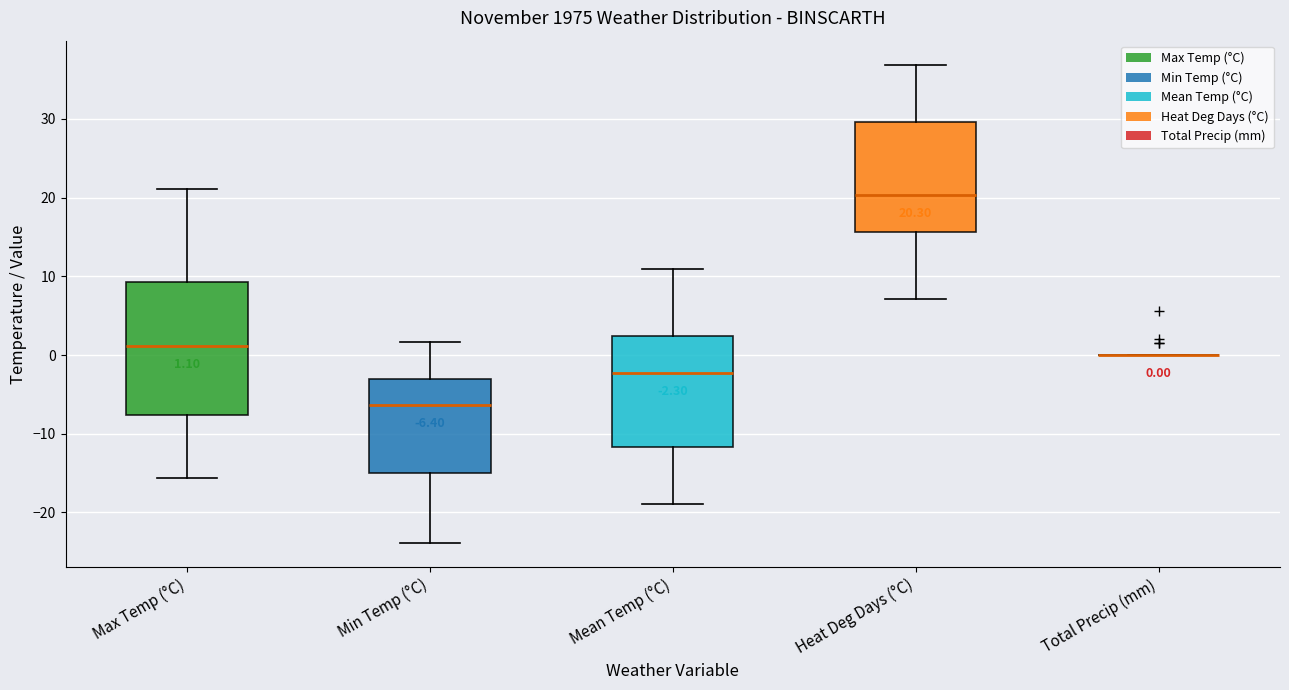

Comparing the boxes themselves (not the whiskers), which one is the tallest?

Max Temp (°C)